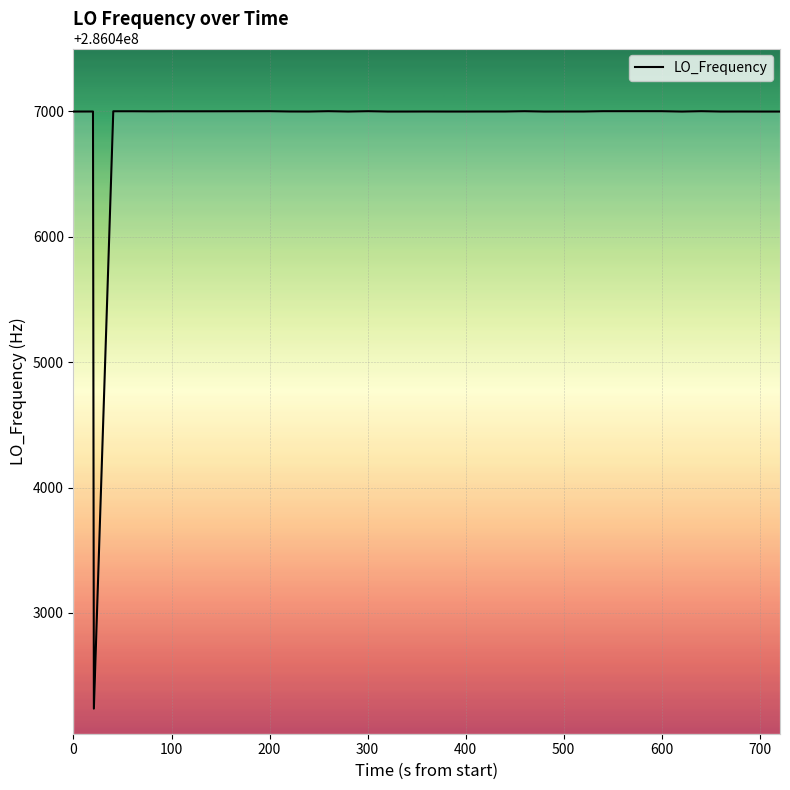

How many lines are shown in the chart?

1